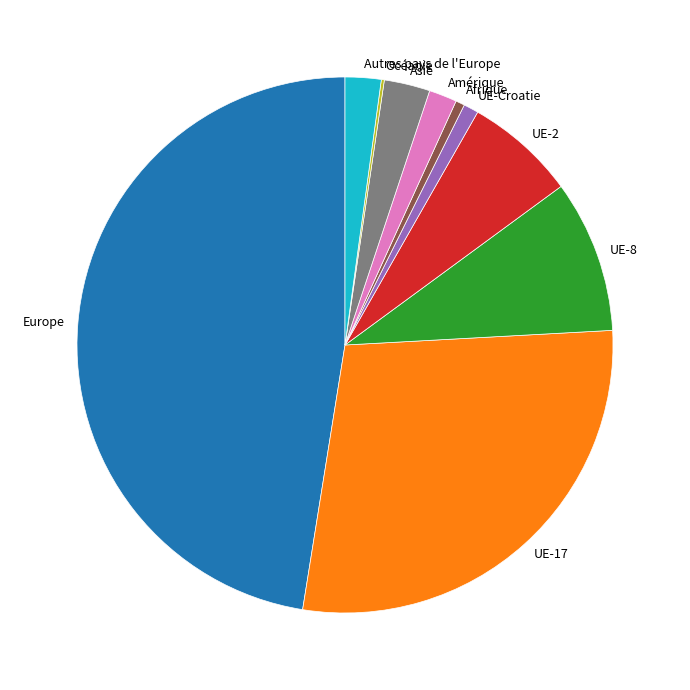

Does any single category account for the majority?

No